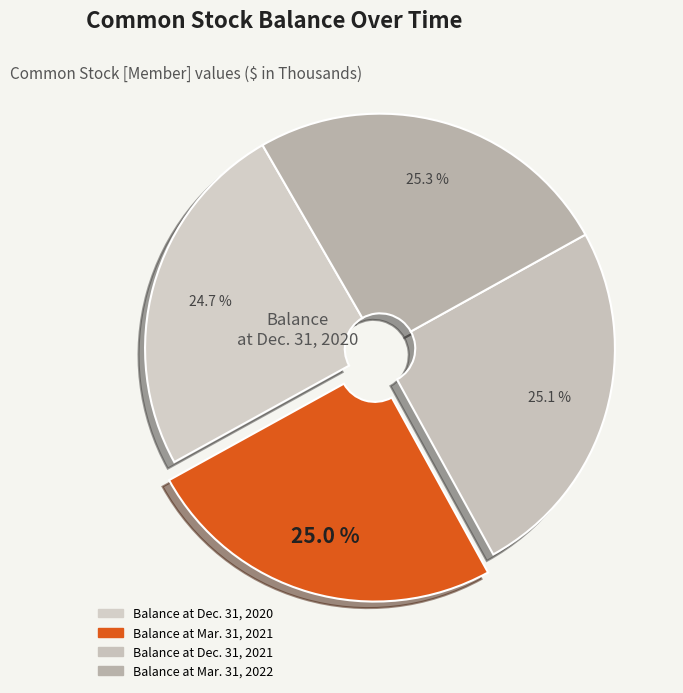

Is it true that Balance at Mar. 31, 2022 is 25% of the pie?

True